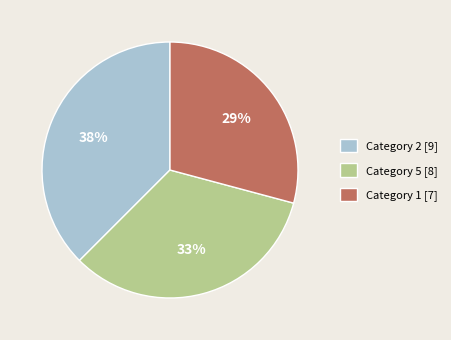

Which slice is the largest?

Category 2 [9]